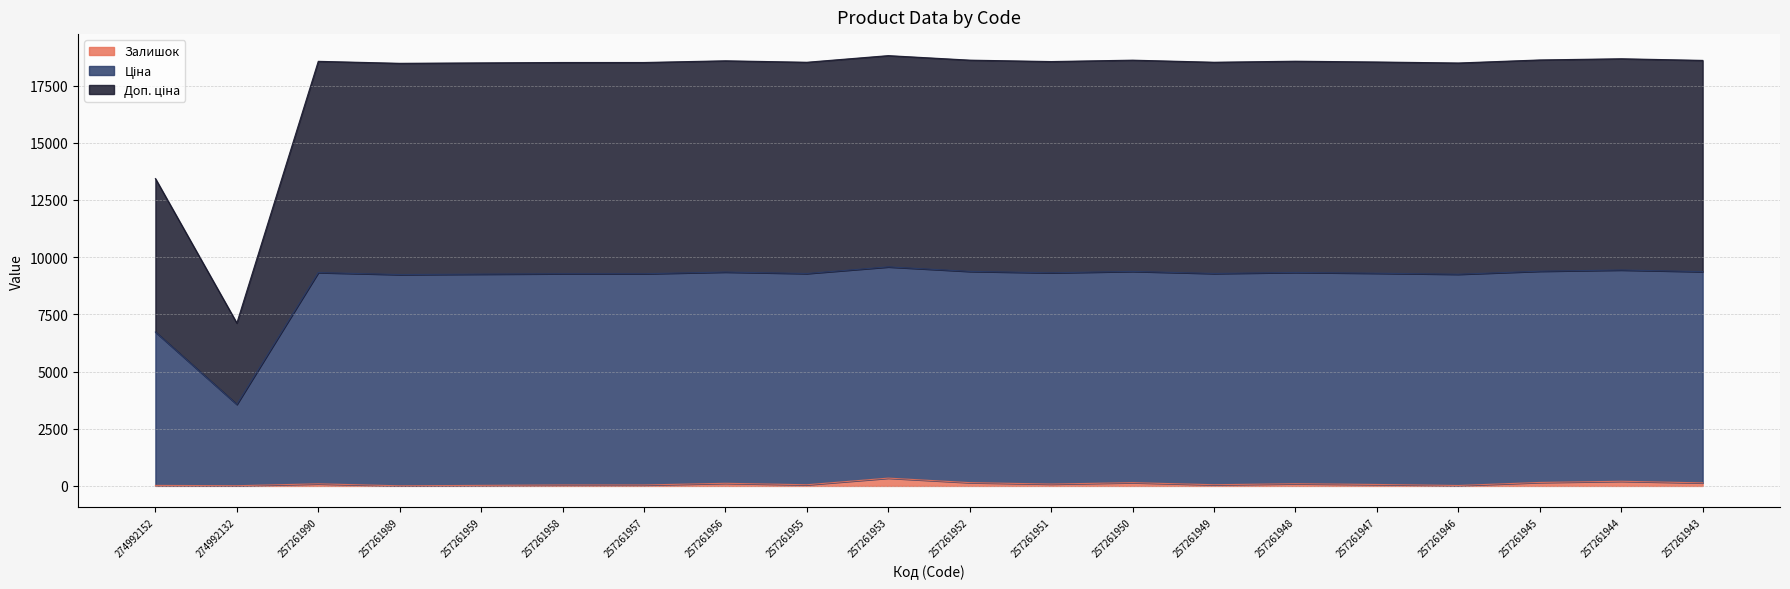

Which has a higher value, 257261959 or 257261955?

257261955